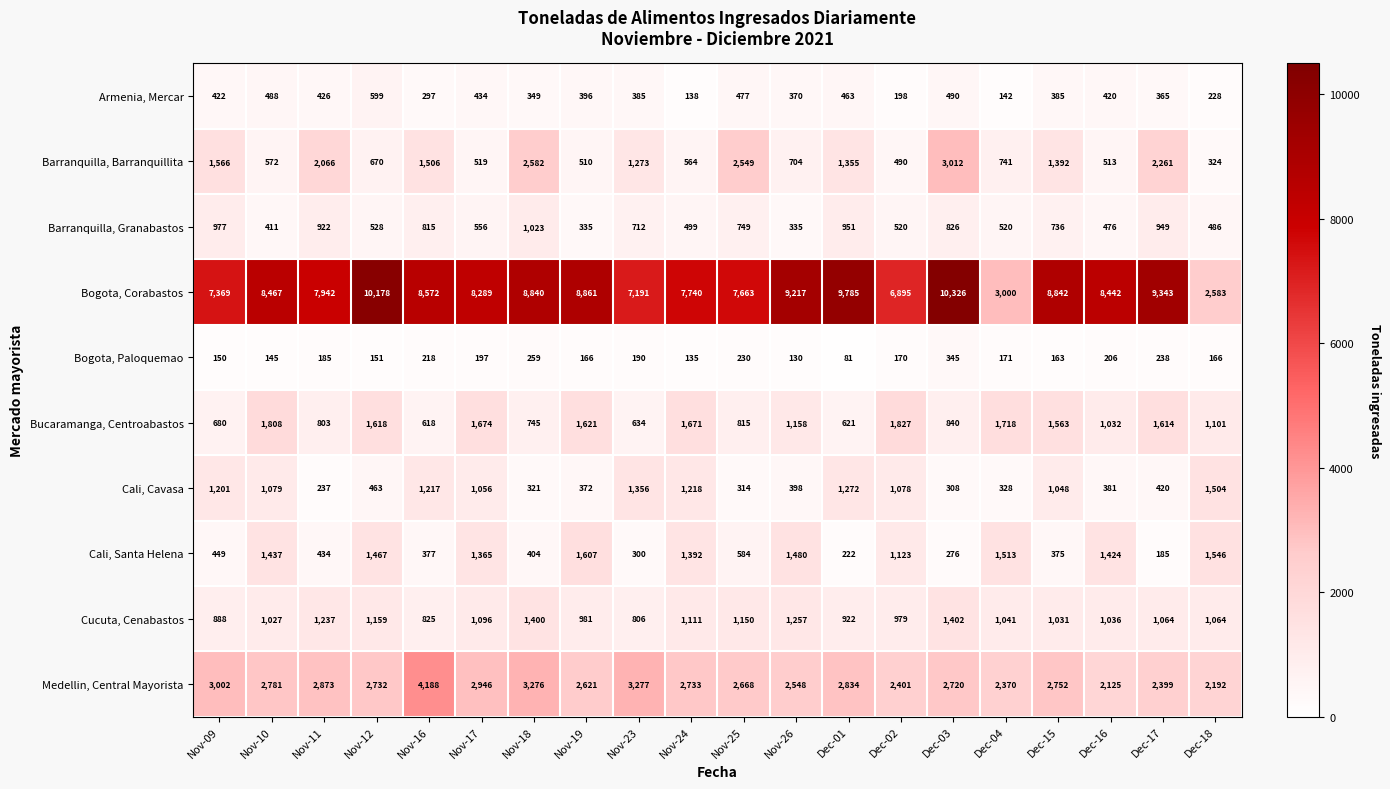

Where is Cali, Santa Helena nearest to the value 896?

Dec-02